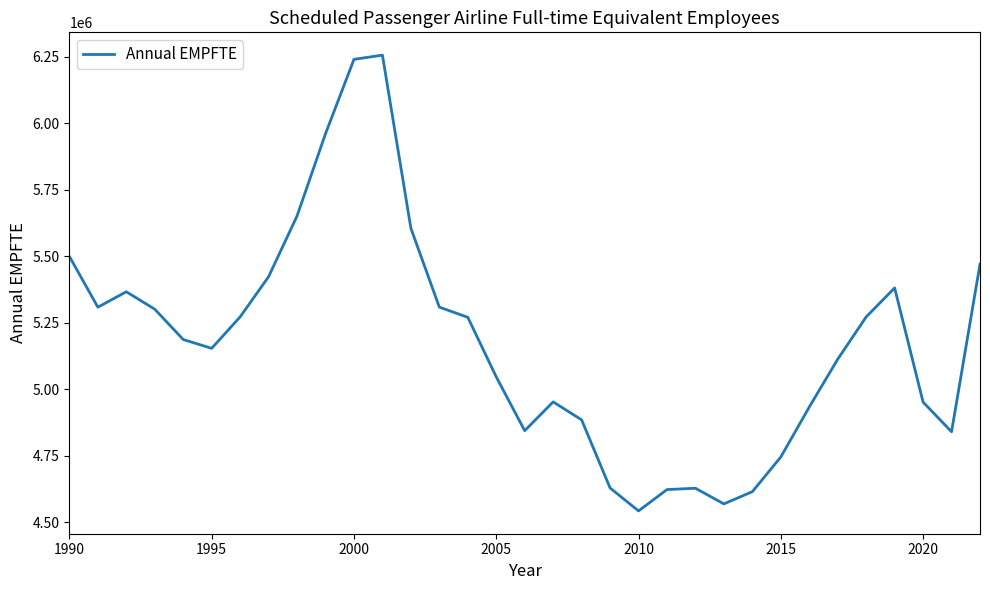

How many interior local peaks (higher than both neighbors) does the data have?

5